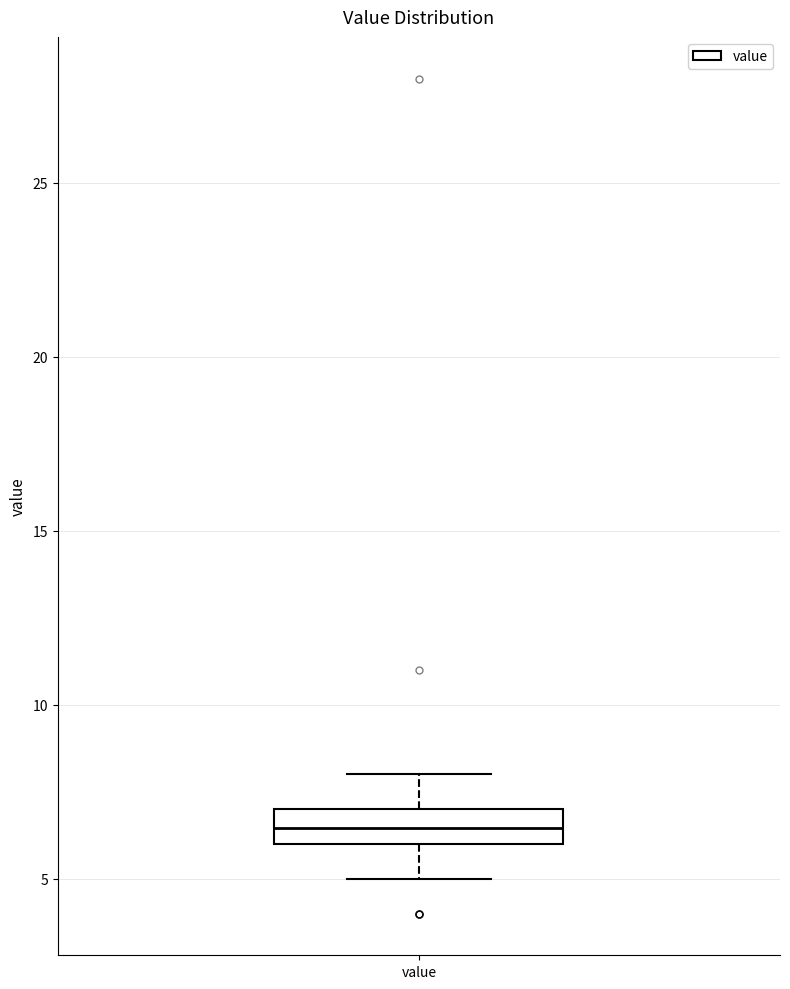

Transcribe this box plot: give where the median line is, the range the box spans, and where the two whiskers end, as read against the y-axis. The values are not printed on the chart, so give them approximately, as read against the axis.

median 6.5, box 6.0 to 7.0, whiskers 5.0 to 8.0